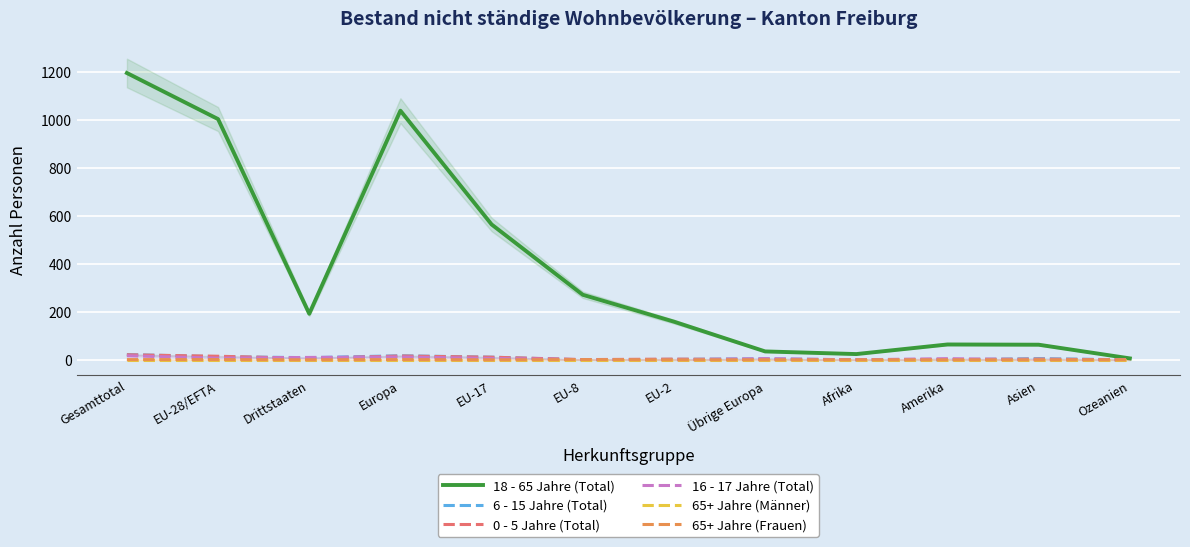

How many intersections are there between 6 - 15 Jahre (Total) and 16 - 17 Jahre (Total)?

6